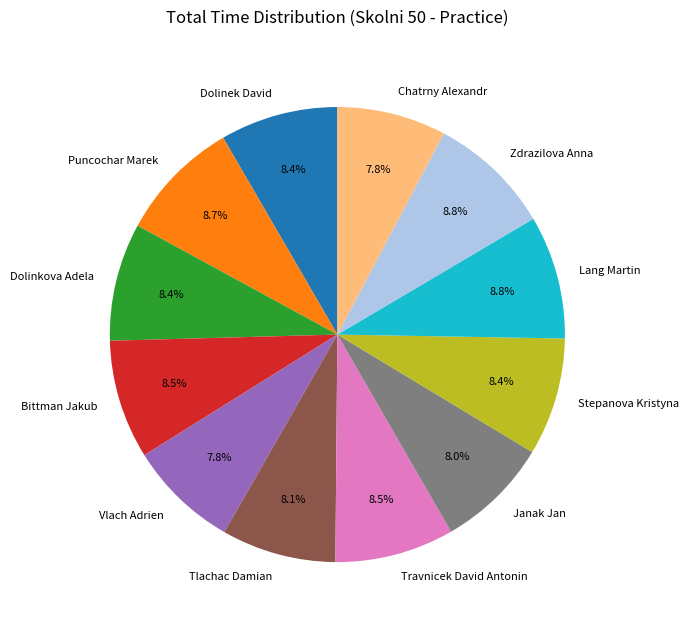

What percentage is NOT represented by Lang Martin?

91.2%